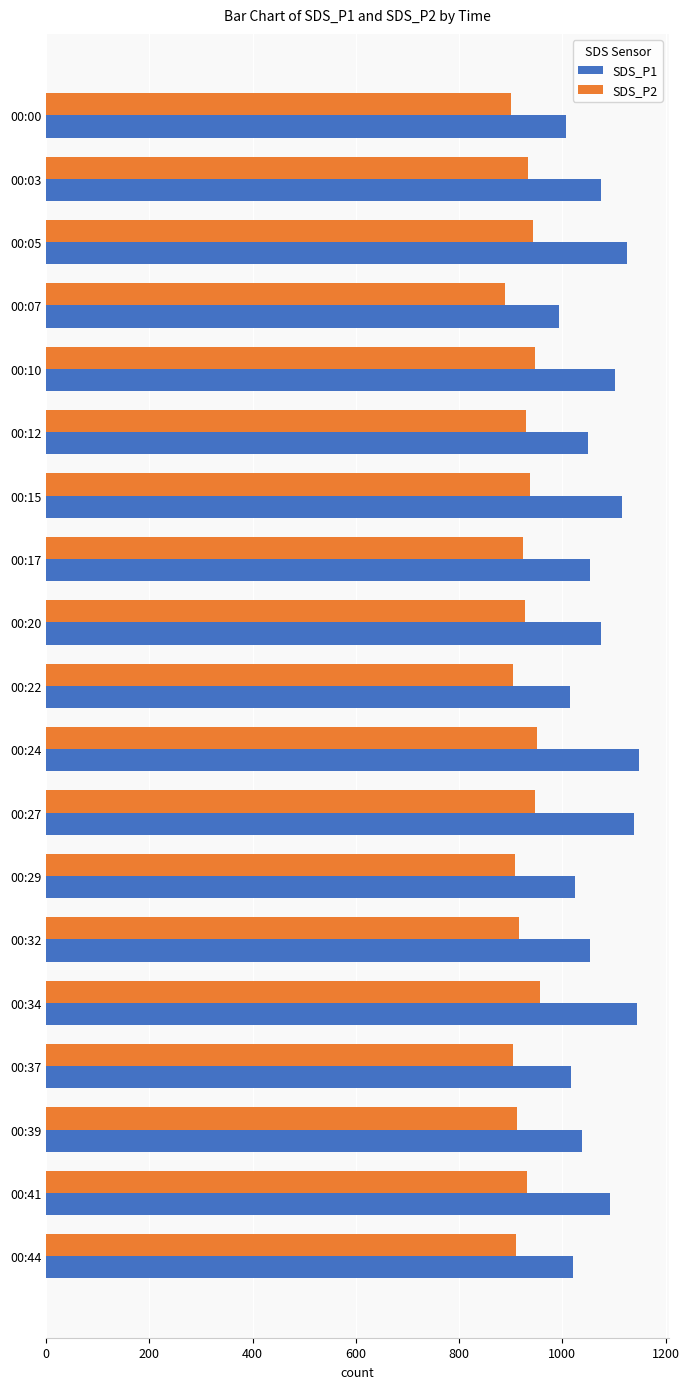

Rank the series at 00:22 from lowest to highest value.

SDS_P2, SDS_P1